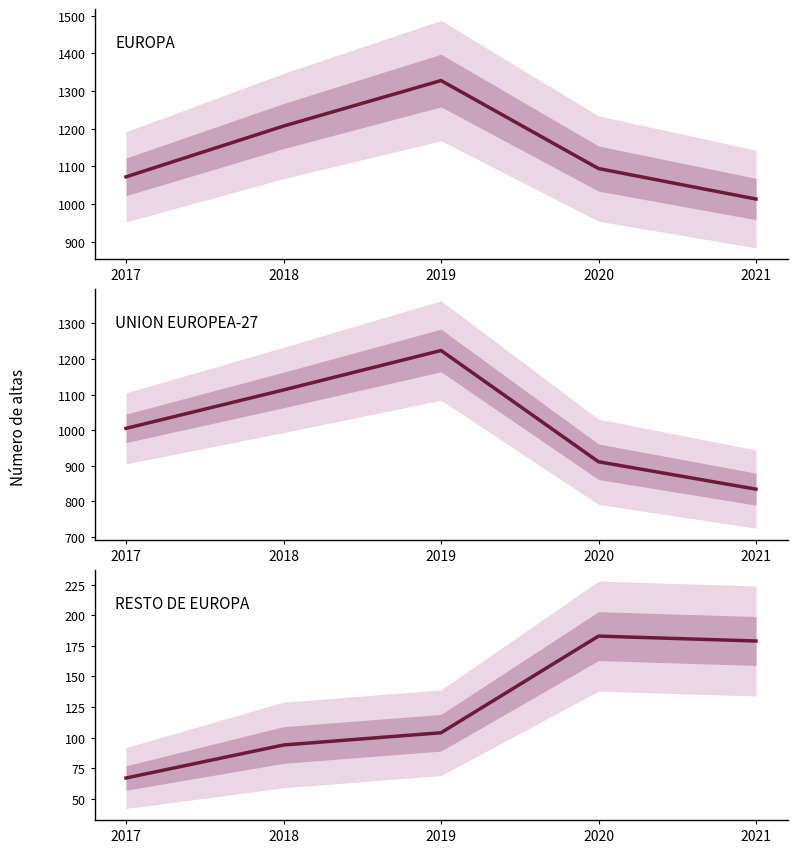

What is the total value across all series at 2019?

2656